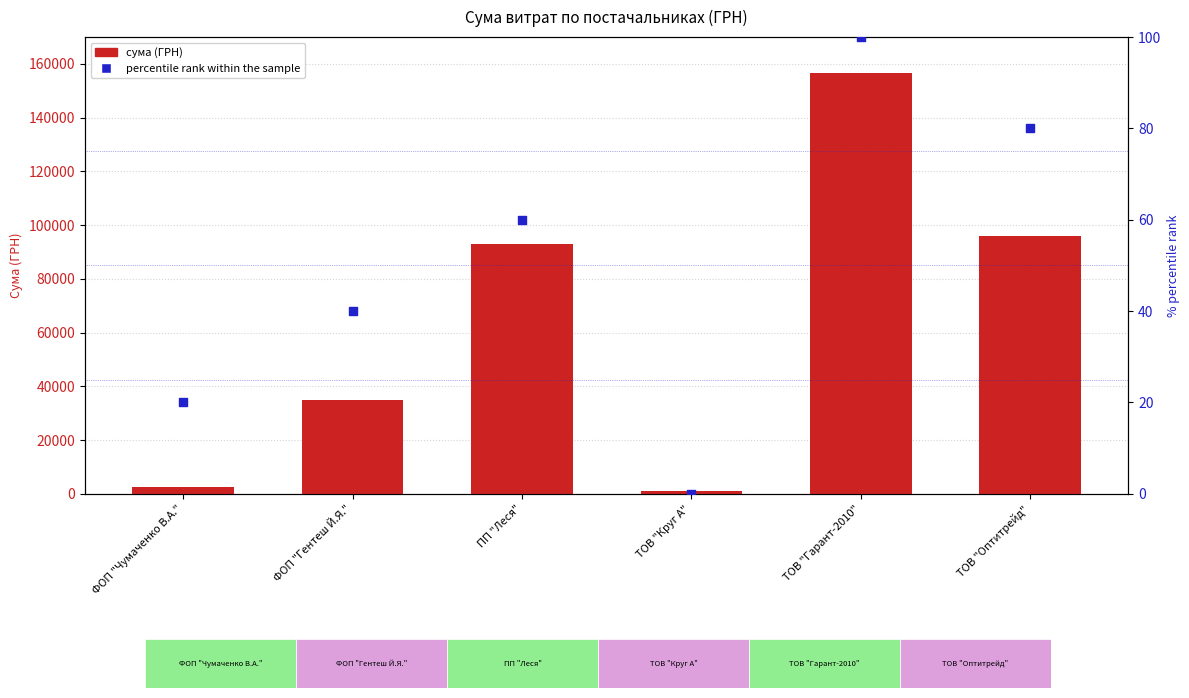

At how many categories does at least one series exceed 139702?

1